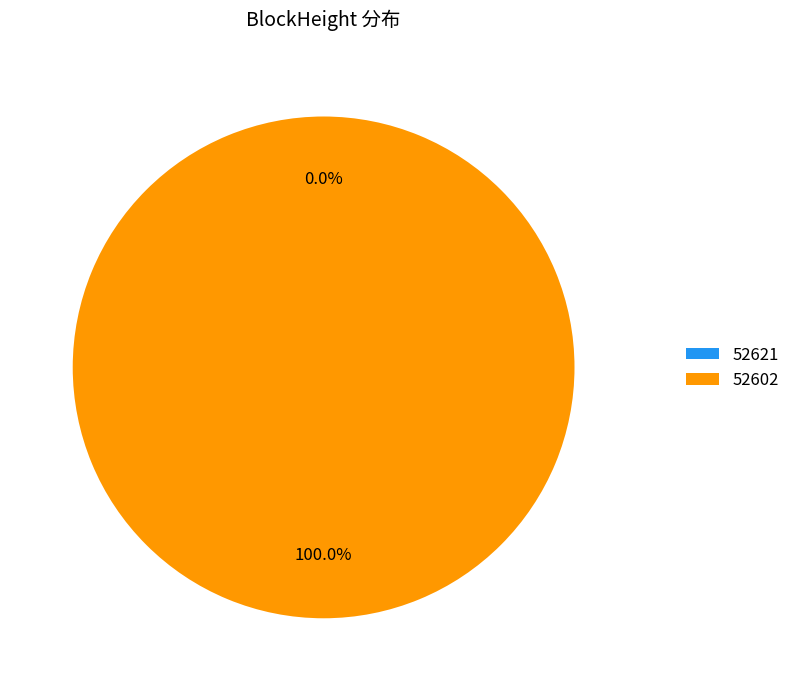

Which category has the biggest portion of the pie?

52602